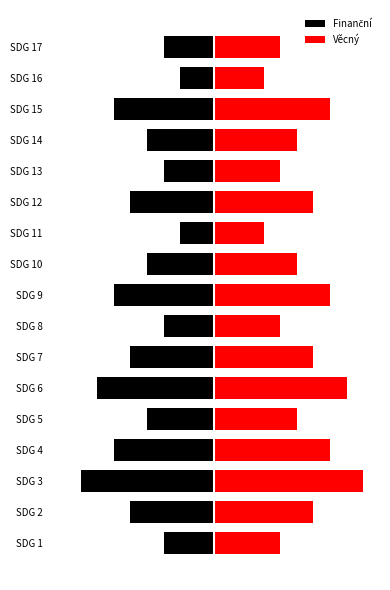

Which series has the largest total across all categories?

Věcný